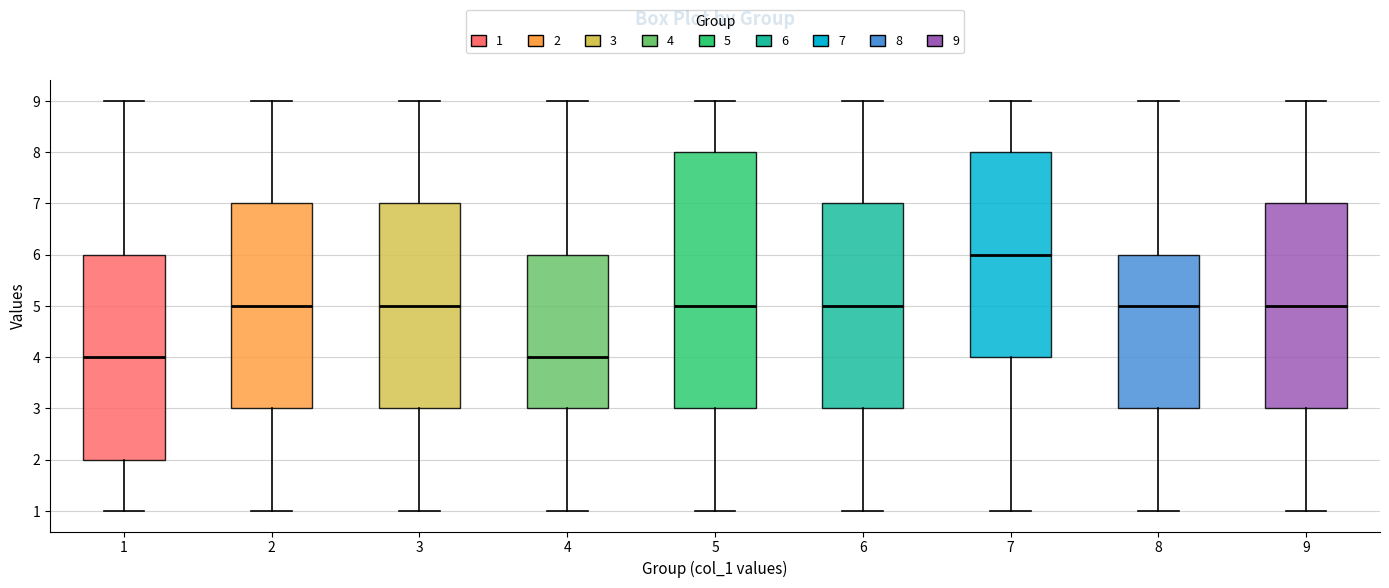

Reading left to right, read every box against the y-axis: the position of its median line, the range the box covers, and the ends of its whiskers. The values are not printed on the chart, so give them approximately, as read against the axis.

1: median 4, box 2 to 6, whiskers 1 to 9
2: median 5, box 3 to 7, whiskers 1 to 9
3: median 5, box 3 to 7, whiskers 1 to 9
4: median 4, box 3 to 6, whiskers 1 to 9
5: median 5, box 3 to 8, whiskers 1 to 9
6: median 5, box 3 to 7, whiskers 1 to 9
7: median 6, box 4 to 8, whiskers 1 to 9
8: median 5, box 3 to 6, whiskers 1 to 9
9: median 5, box 3 to 7, whiskers 1 to 9